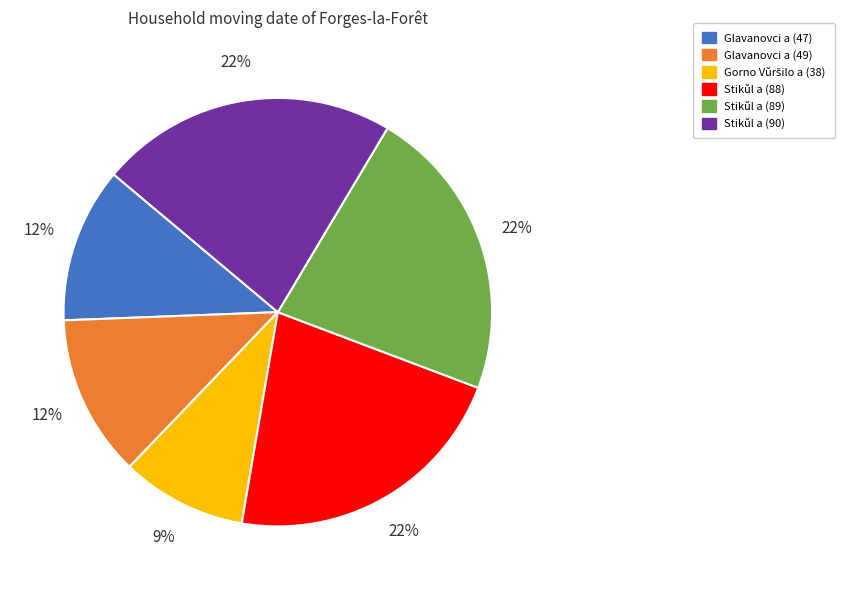

Is the sum of Stikŭl a (89) and Glavanovci a (47) greater than half?

No